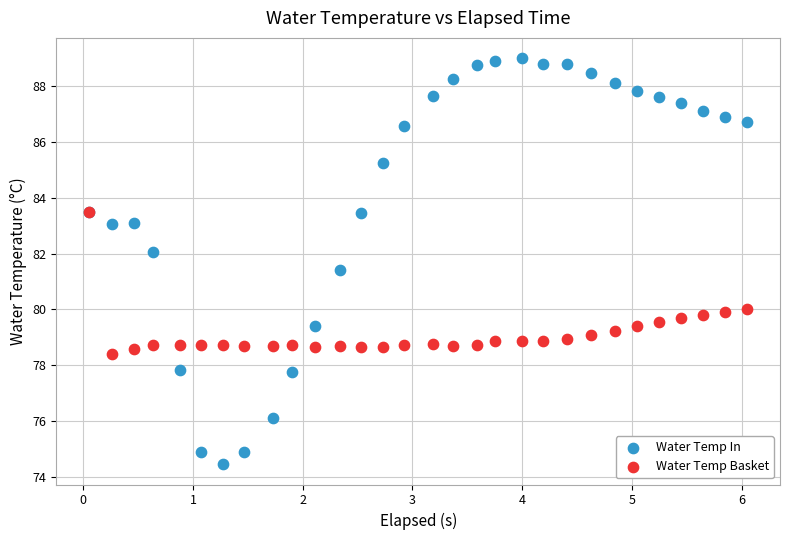

What are all the series names shown in the legend?

Water Temp In, Water Temp Basket